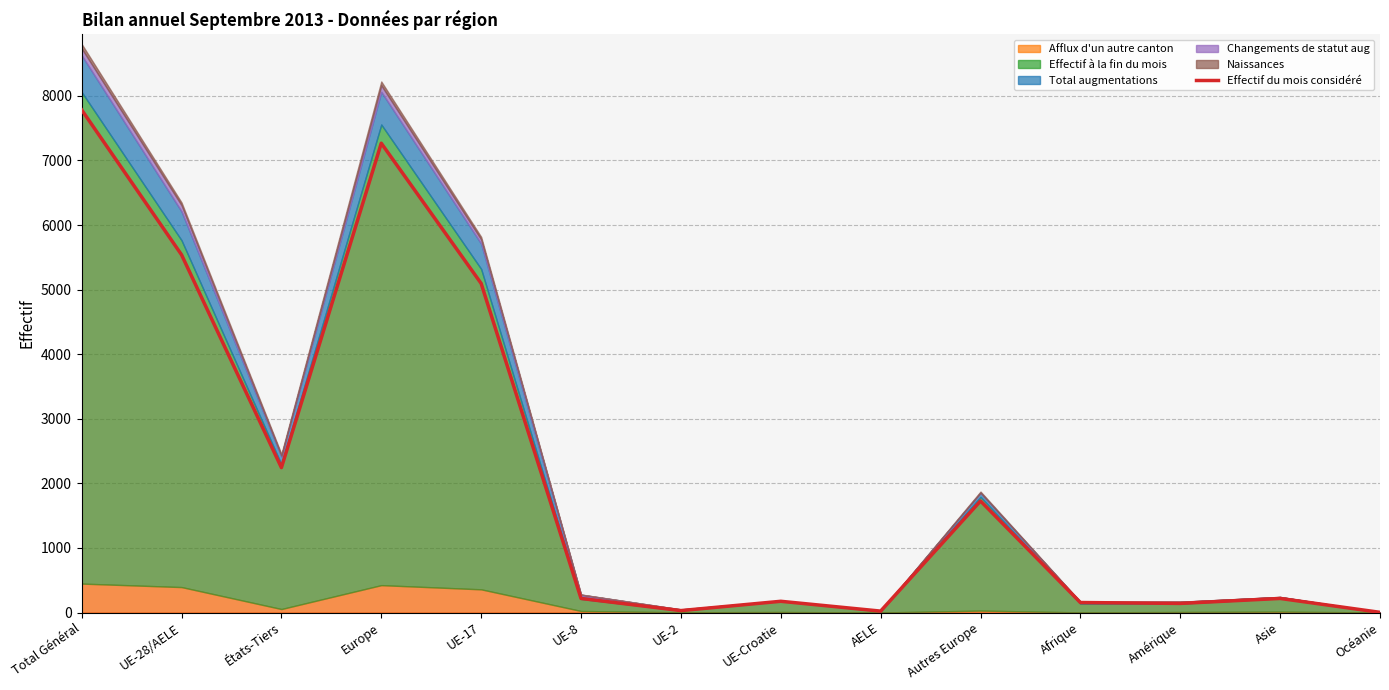

What is the label of the 2nd point from the right?

Asie